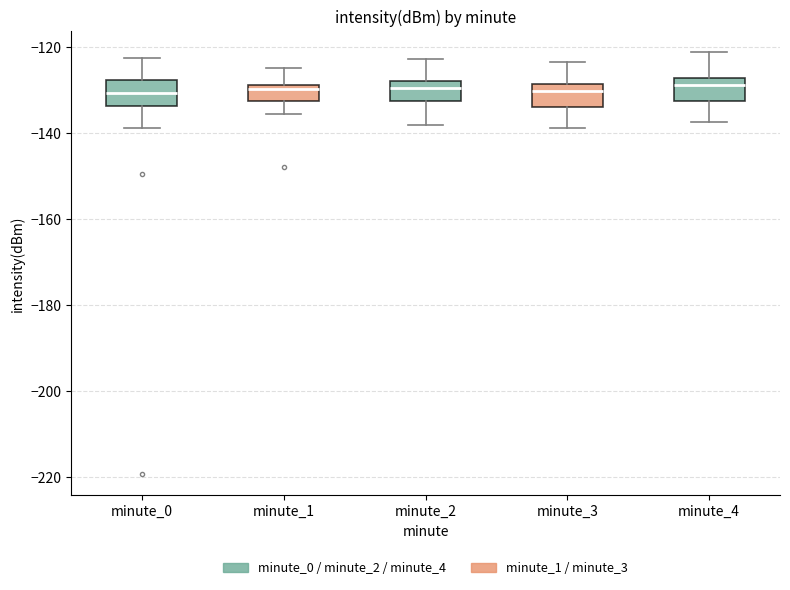

Reading left to right, transcribe this box plot: for each box, give where its median line is, the range the box spans, and where its two whiskers end, as read against the y-axis. The values are not printed on the chart, so give them approximately, as read against the axis.

minute_0: median -130, box -134 to -128, whiskers -138 to -122
minute_1: median -130, box -132 to -128, whiskers -136 to -124
minute_2: median -130, box -132 to -128, whiskers -138 to -122
minute_3: median -130, box -134 to -128, whiskers -138 to -124
minute_4: median -128 (just below the box's upper edge), box -132 to -128, whiskers -138 to -122